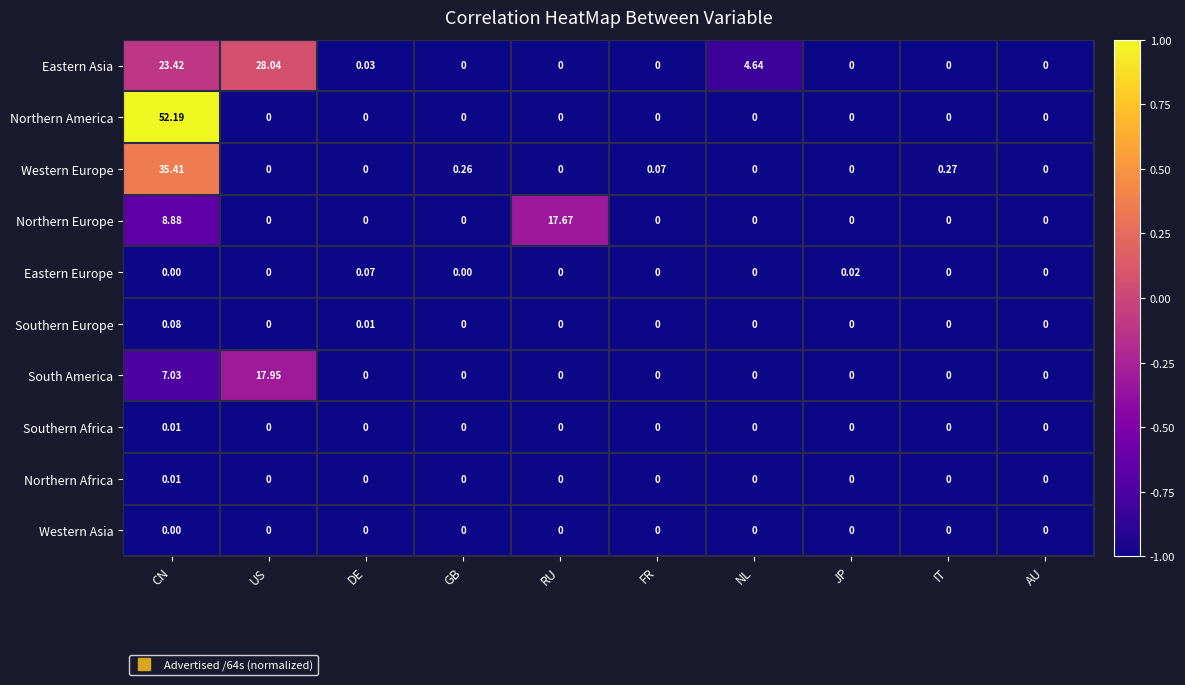

At which category is the sum across all series the highest?

CN